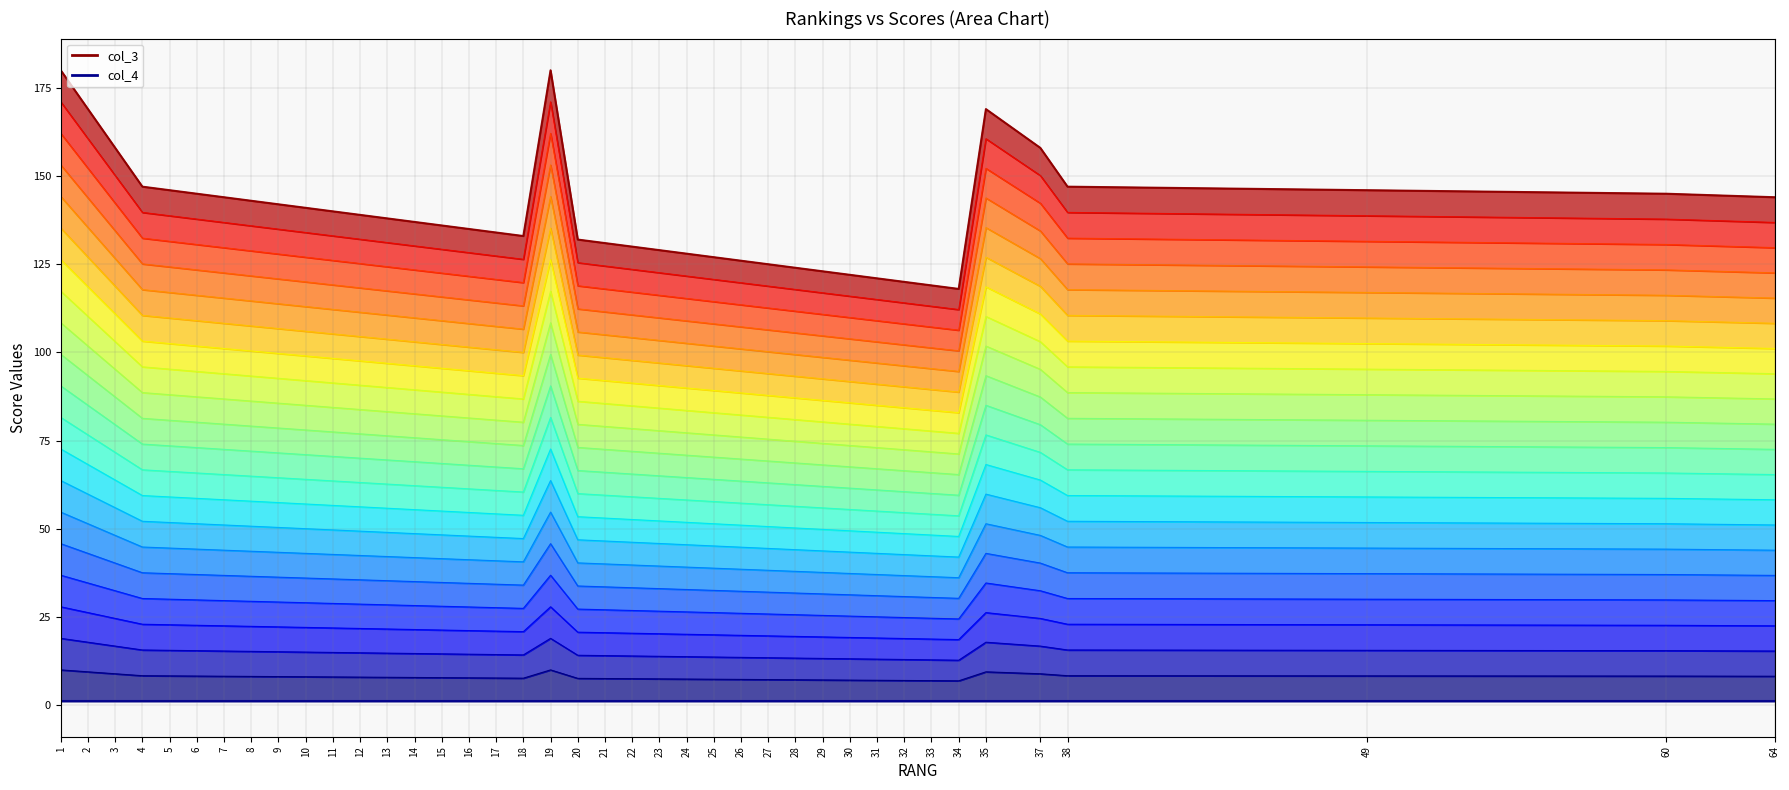

What is the sum of all col_3 line values?

5571